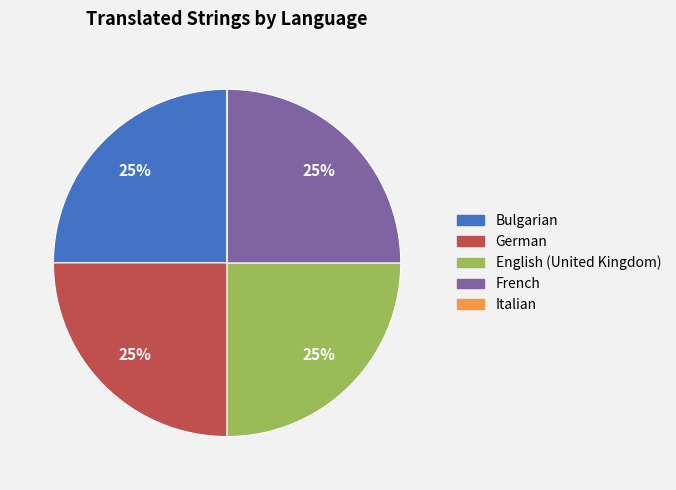

True or false: Bulgarian accounts for 25% of the total.

True